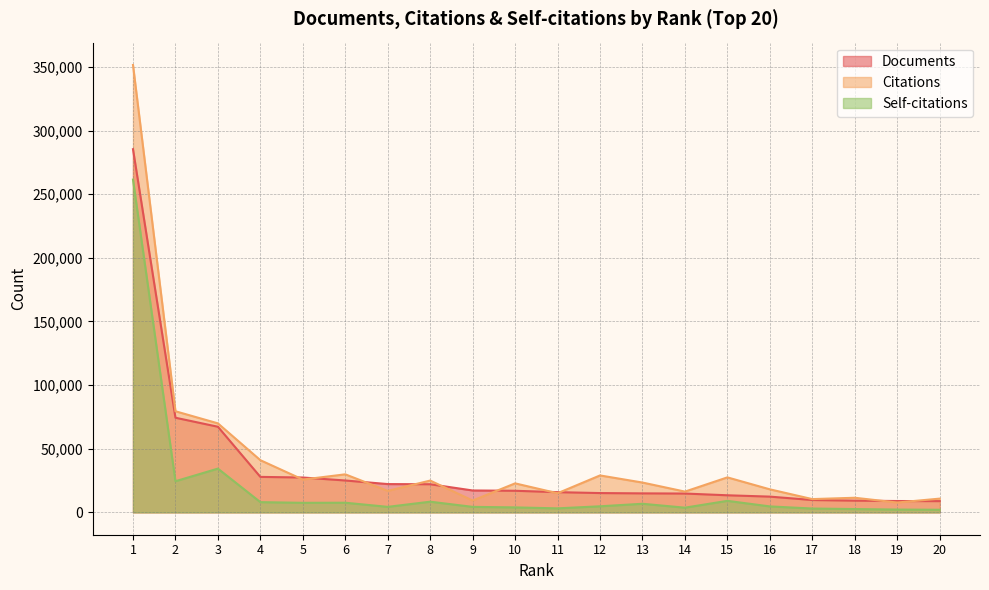

Which category has the highest value in the Citations series?

1